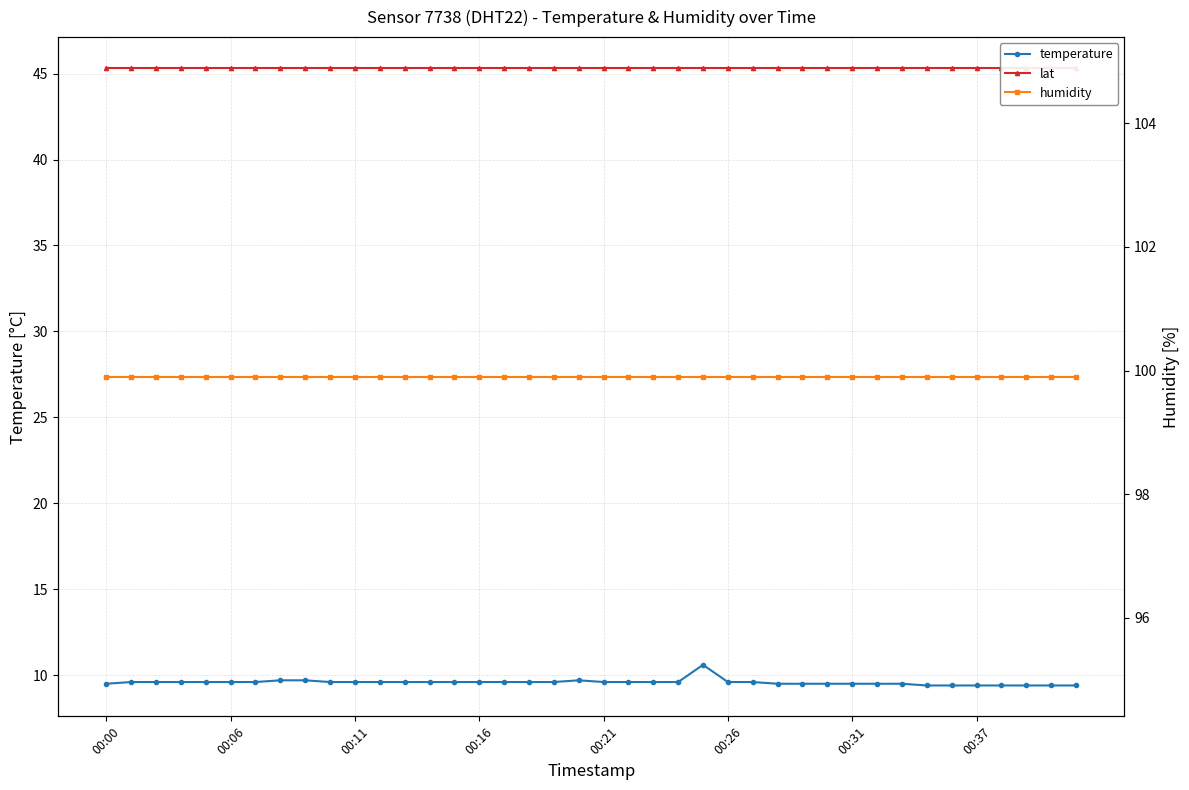

Is this an area chart (filled region under the line)?

No